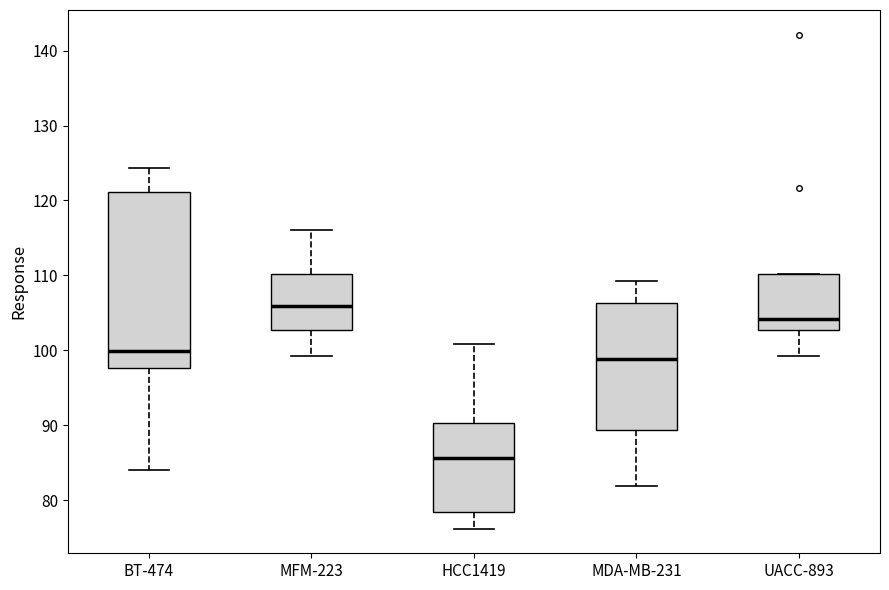

Reading left to right, read every box against the y-axis: the position of its median line, the range the box covers, and the ends of its whiskers. The values are not printed on the chart, so give them approximately, as read against the axis.

BT-474: median 100, box 98 to 121, whiskers 84 to 124
MFM-223: median 106, box 103 to 110, whiskers 99 to 116
HCC1419: median 86, box 78 to 90, whiskers 76 to 101
MDA-MB-231: median 99, box 89 to 106, whiskers 82 to 109
UACC-893: median 104, box 103 to 110, whiskers 99 to 110